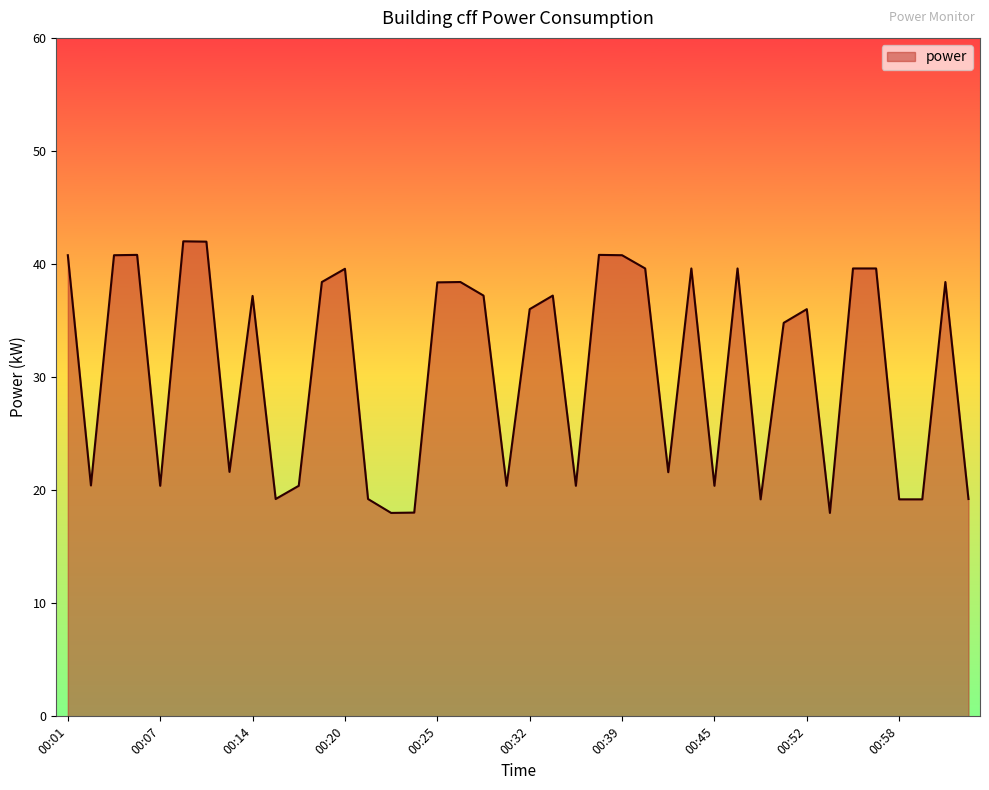

What is the smallest value displayed?

18.0